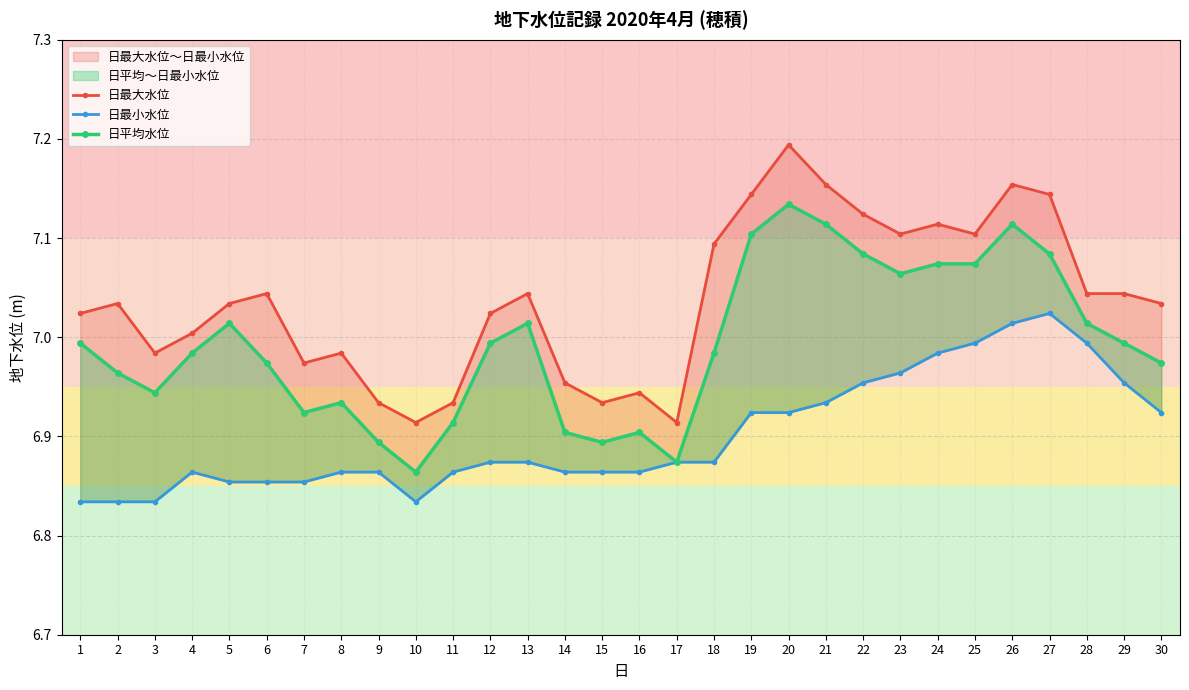

Which series has the largest total across all categories?

日最大水位